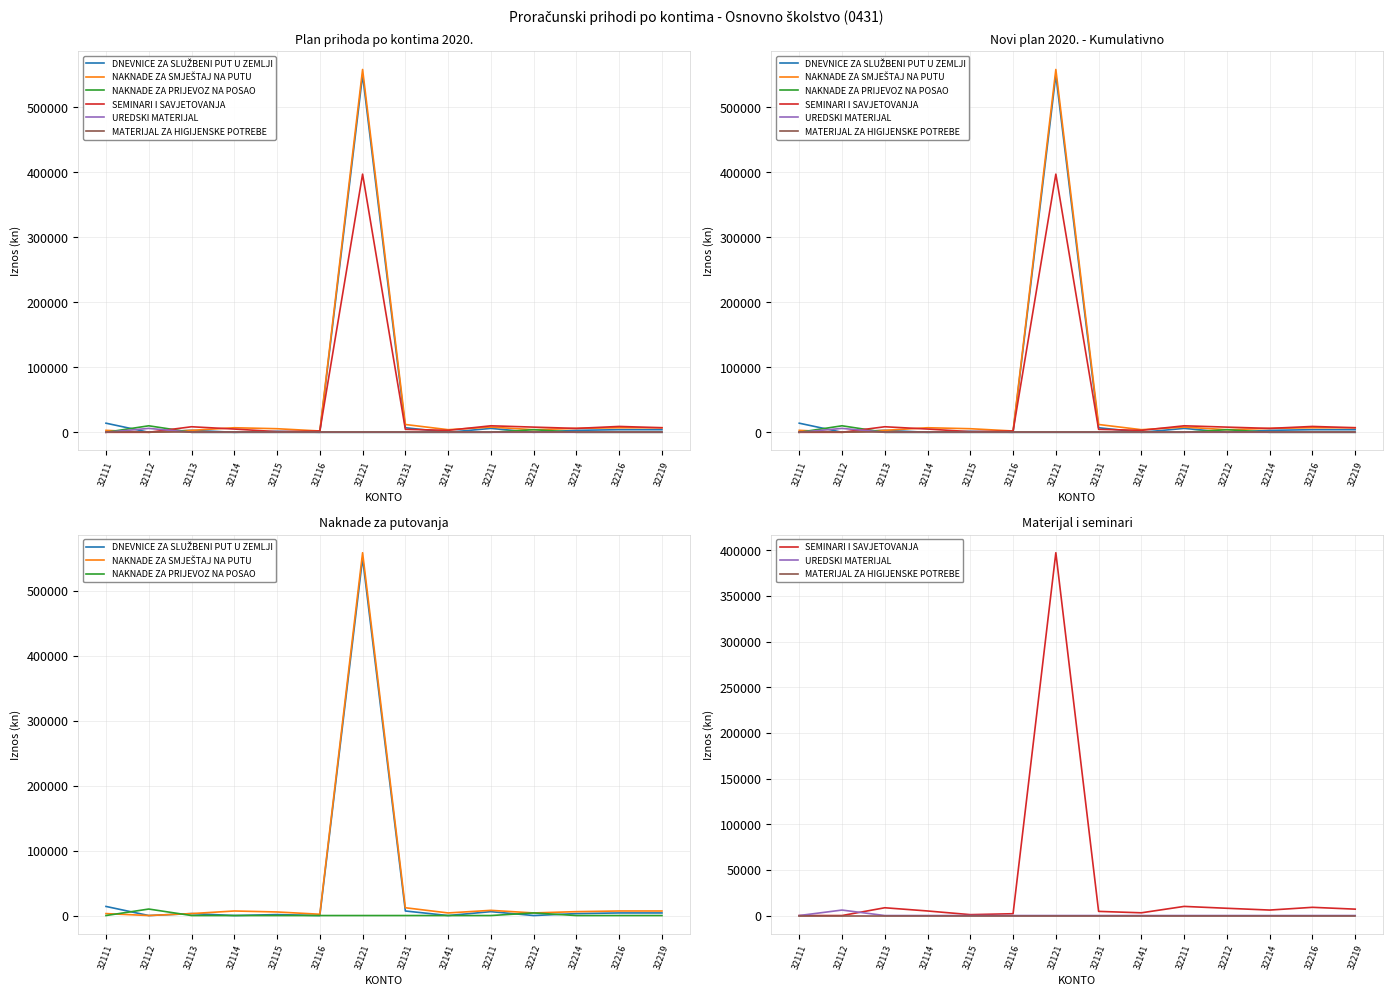

Rank the series at 32114 from lowest to highest value.

DNEVNICE ZA SLUŽBENI PUT U ZEMLJI, NAKNADE ZA PRIJEVOZ NA POSAO, UREDSKI MATERIJAL, MATERIJAL ZA HIGIJENSKE POTREBE, SEMINARI I SAVJETOVANJA, NAKNADE ZA SMJEŠTAJ NA PUTU